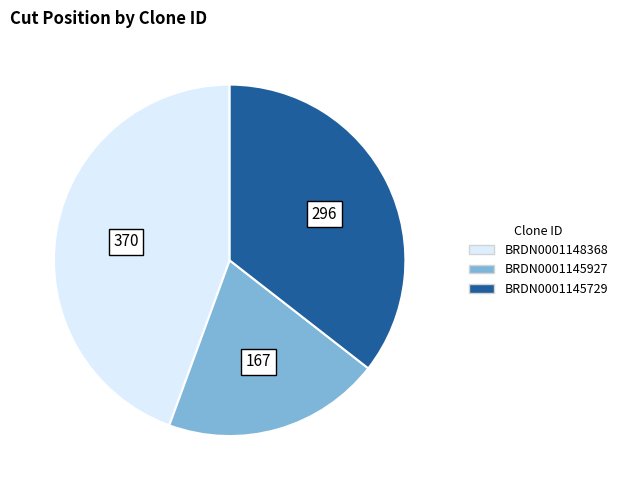

Do BRDN0001148368 and BRDN0001145729 together represent more than half of the pie?

Yes